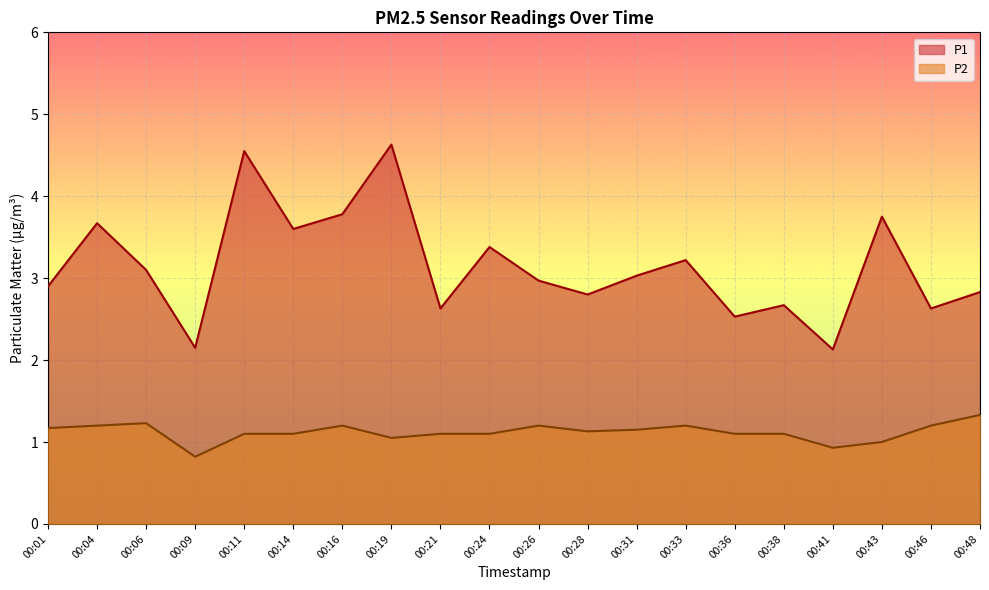

The value of P2 at 00:19 is 1.1. True or false?

True